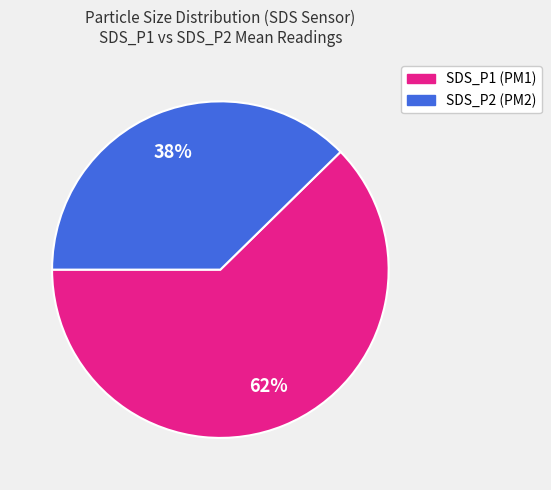

Count the number of slices in the pie.

2